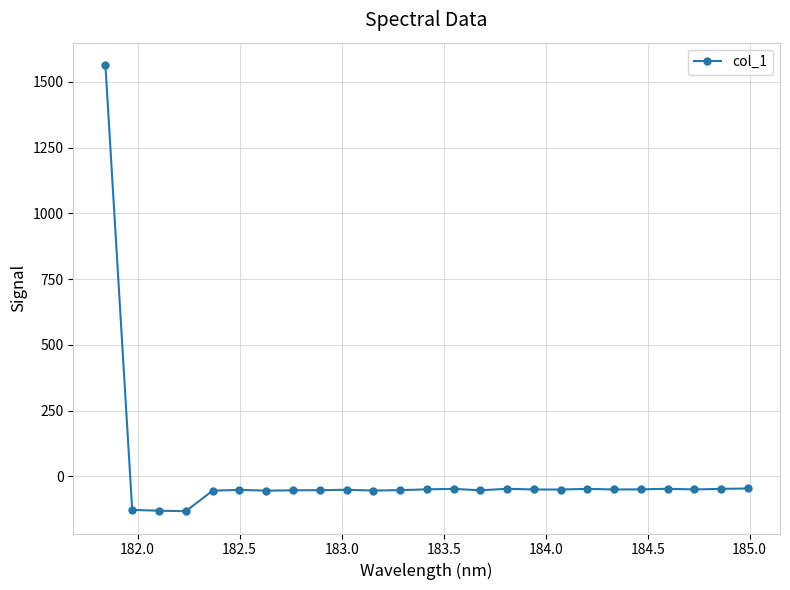

Does the chart have visible grid lines?

Yes